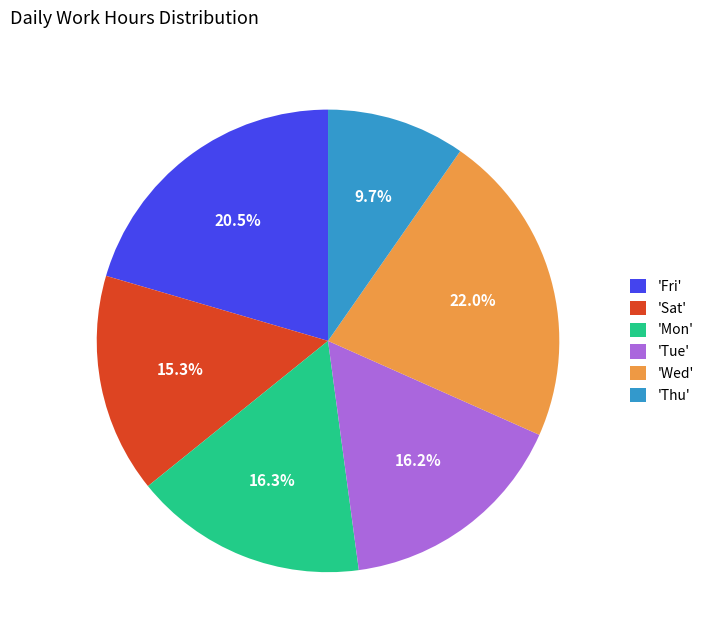

What is the largest slice in the pie chart?

'Wed'